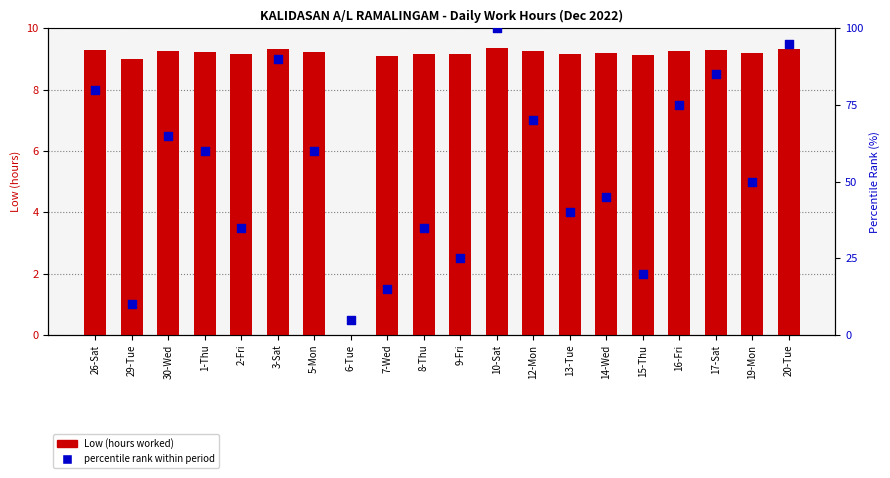

Which series reaches the maximum Y coordinate?

percentile rank within period